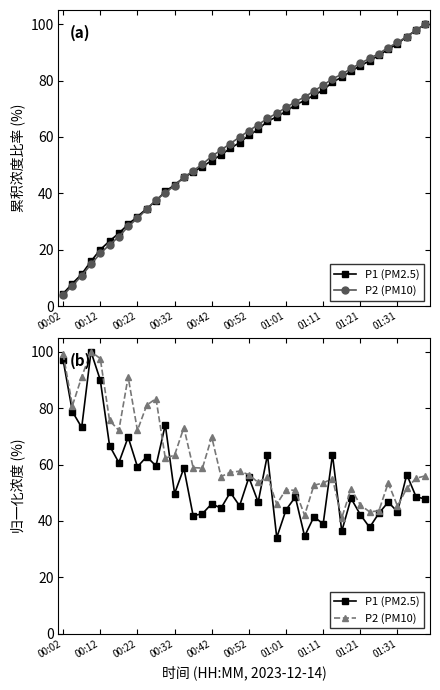

Is this an area chart (filled region under the line)?

No